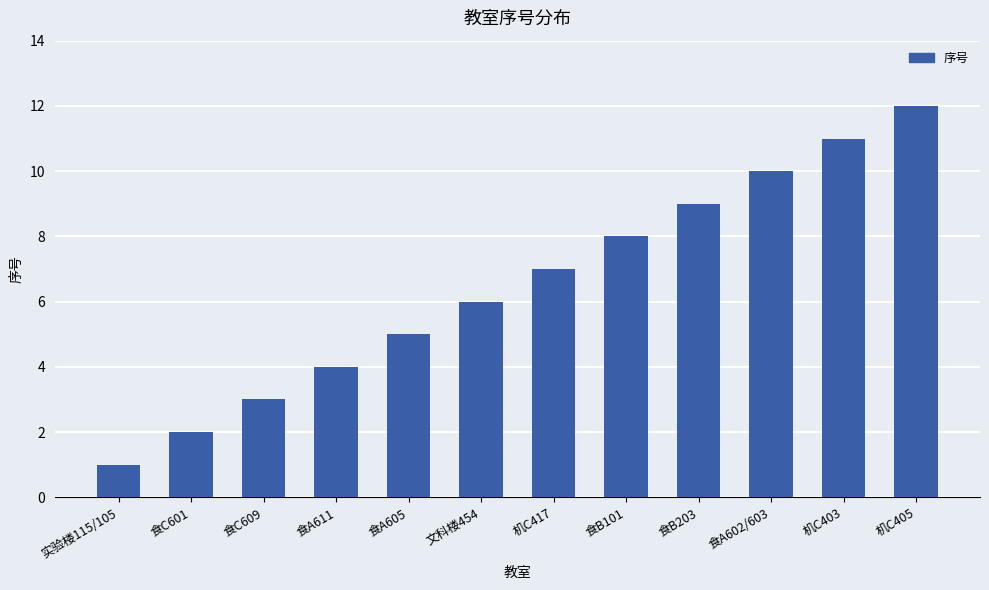

Which category has the highest value across all series?

机C405